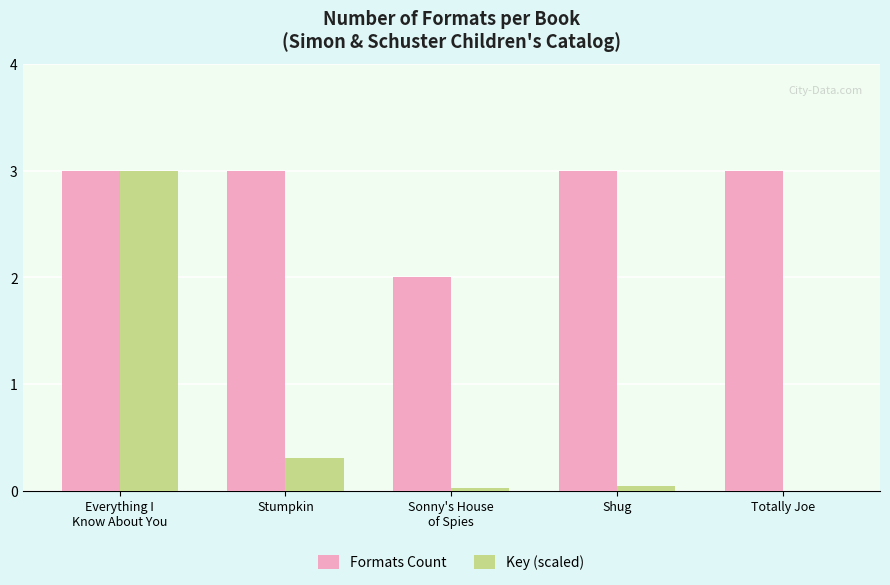

What is the sum of all Key (scaled) values?

3.4